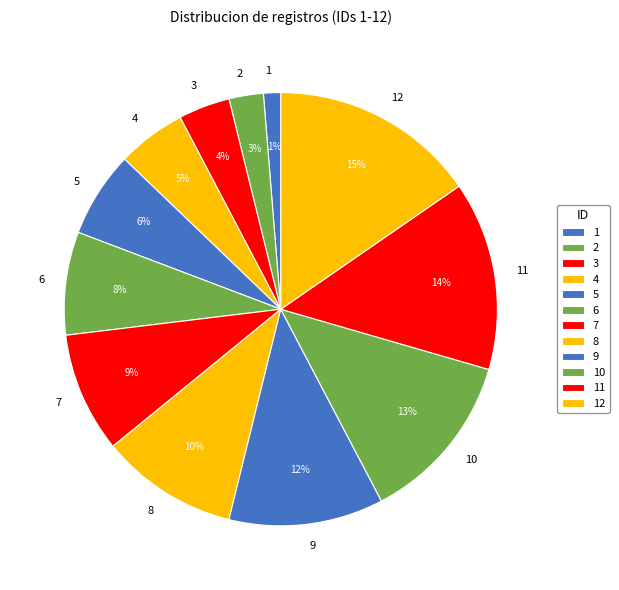

How many slices are in this pie chart?

12